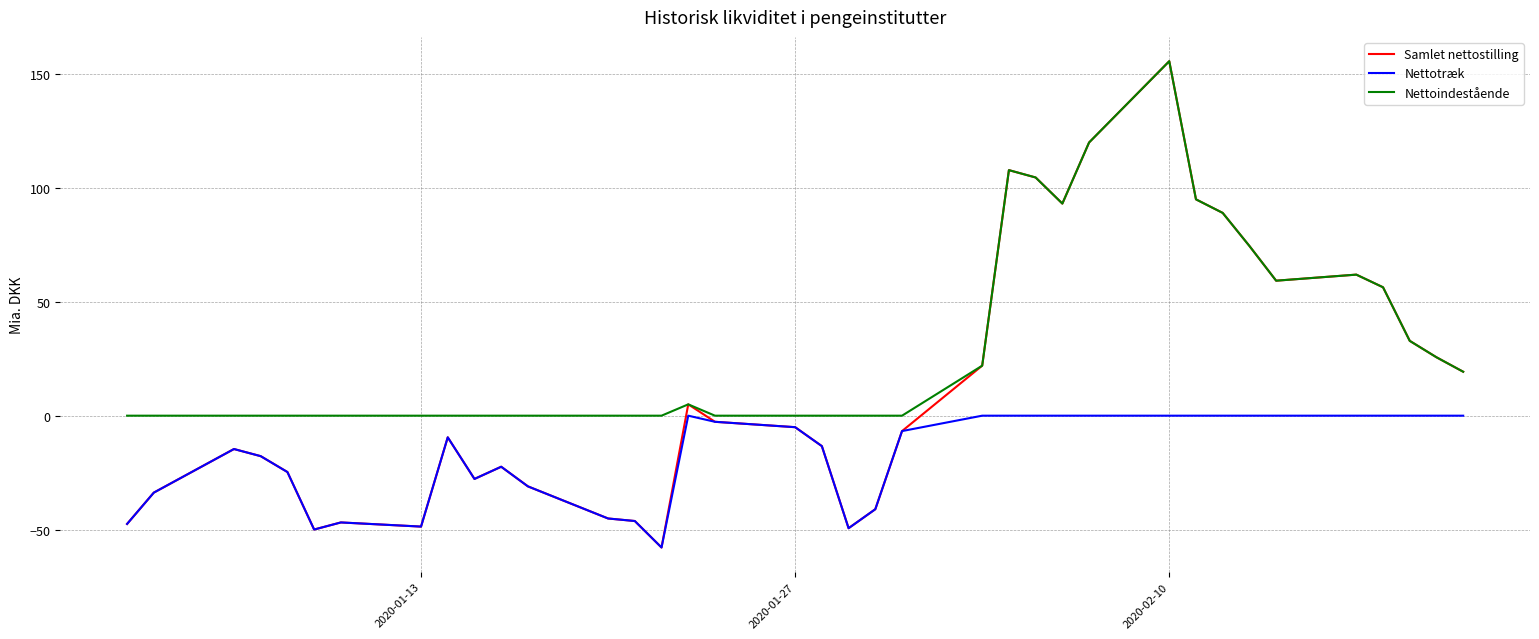

What is the maximum value for Nettoindestående?

155.5